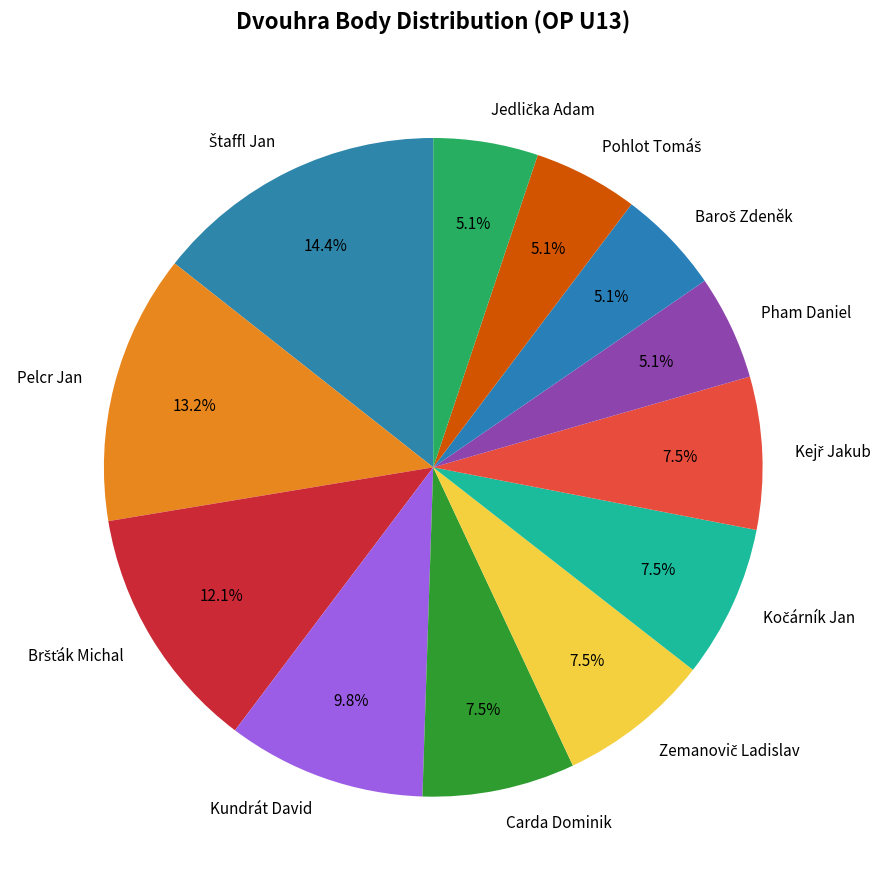

Does any single category account for the majority?

No